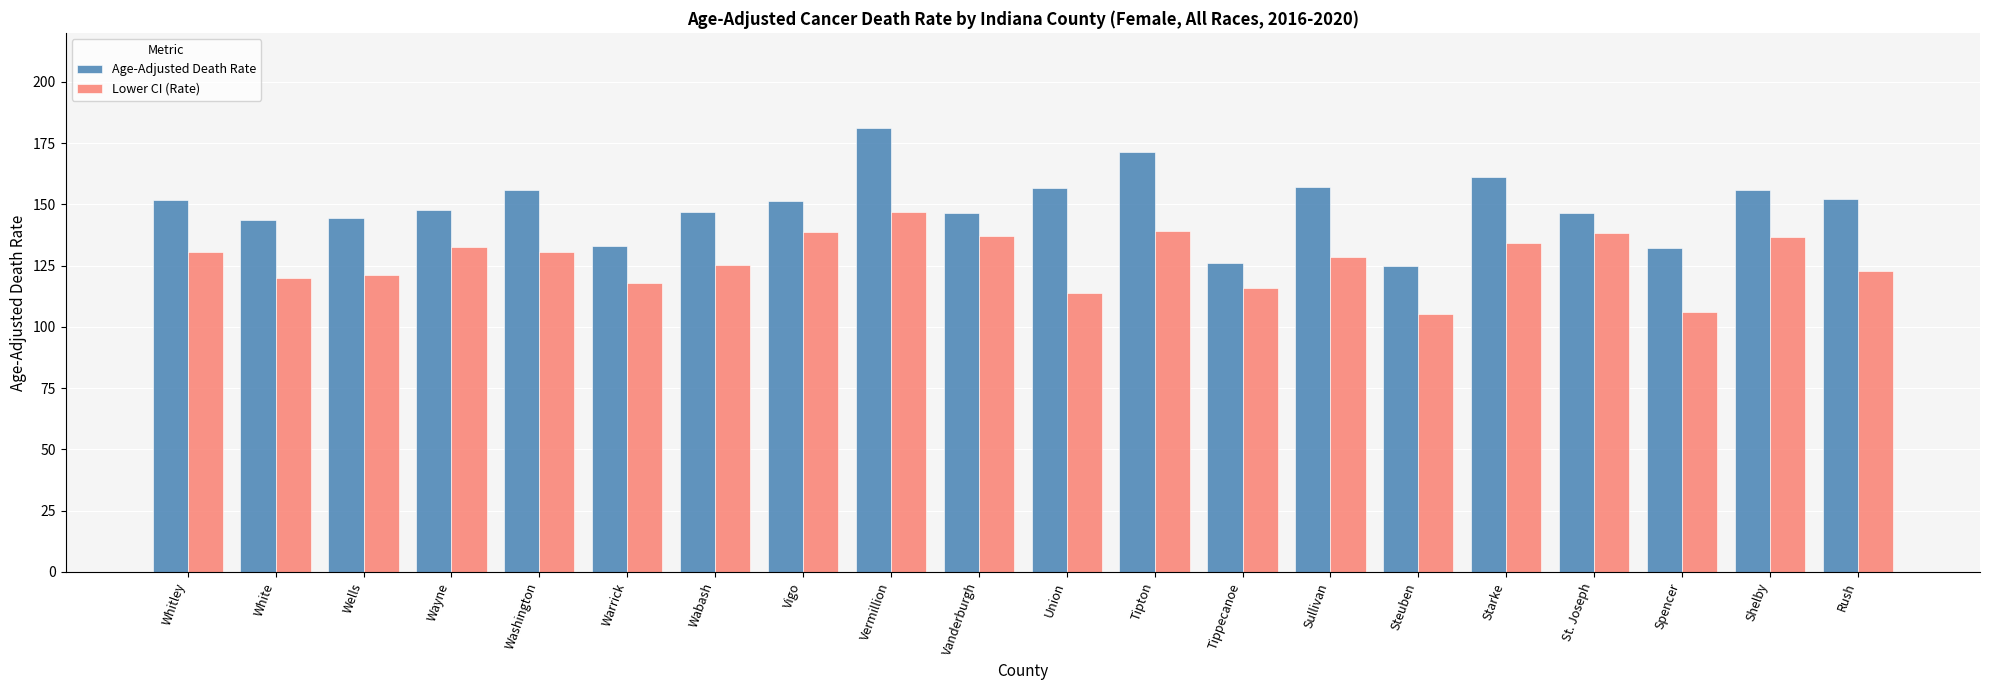

Rank the series by their maximum value, from highest to lowest.

Age-Adjusted Death Rate, Lower CI (Rate)